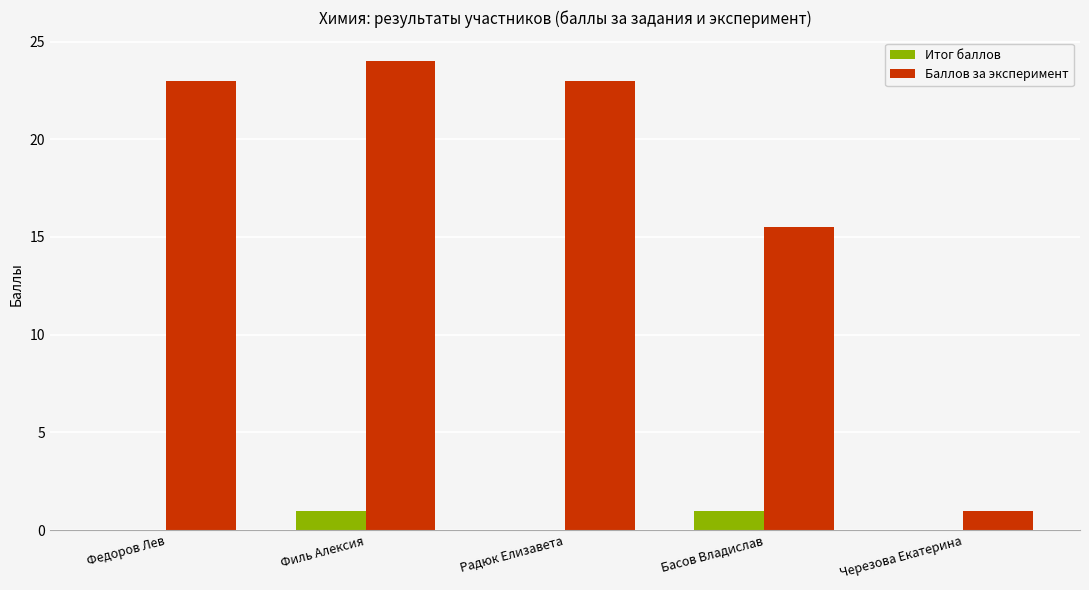

Reading right to left, transcribe all the data shown in this chart.

Итог баллов: 0.0	1.0	0.0	1.0	0.0
Баллов за эксперимент: 1.0	15.5	23.0	24.0	23.0